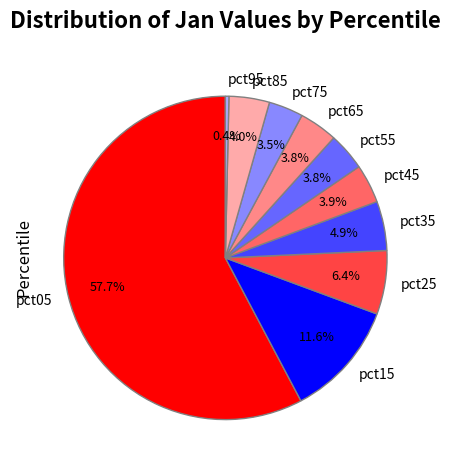

To the nearest percent, what portion does pct65 represent?

4%